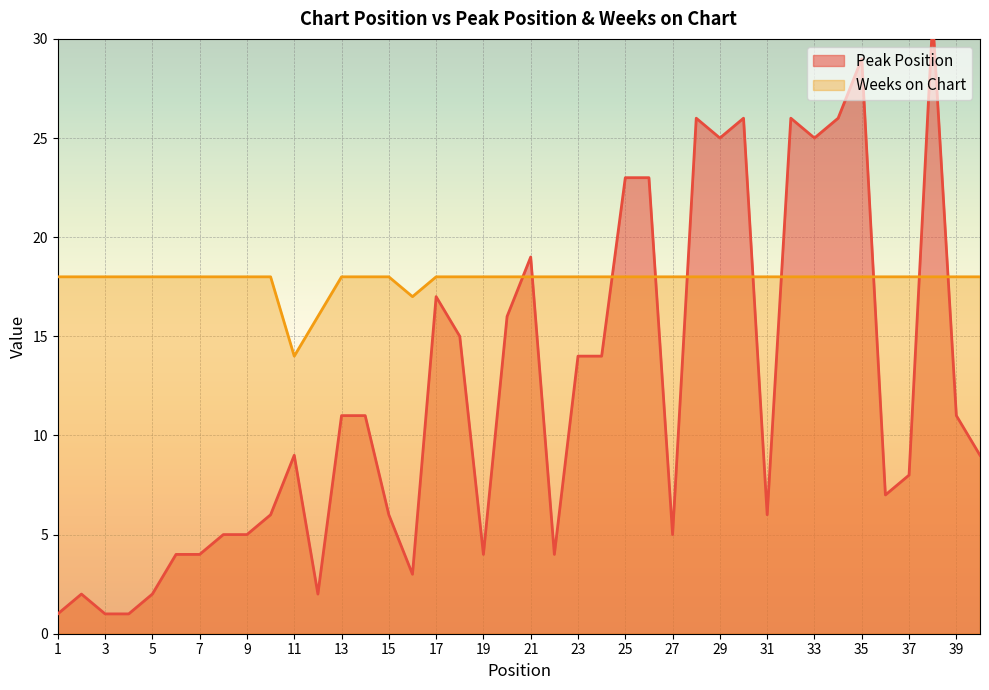

What is the maximum value for Weeks on Chart?

18